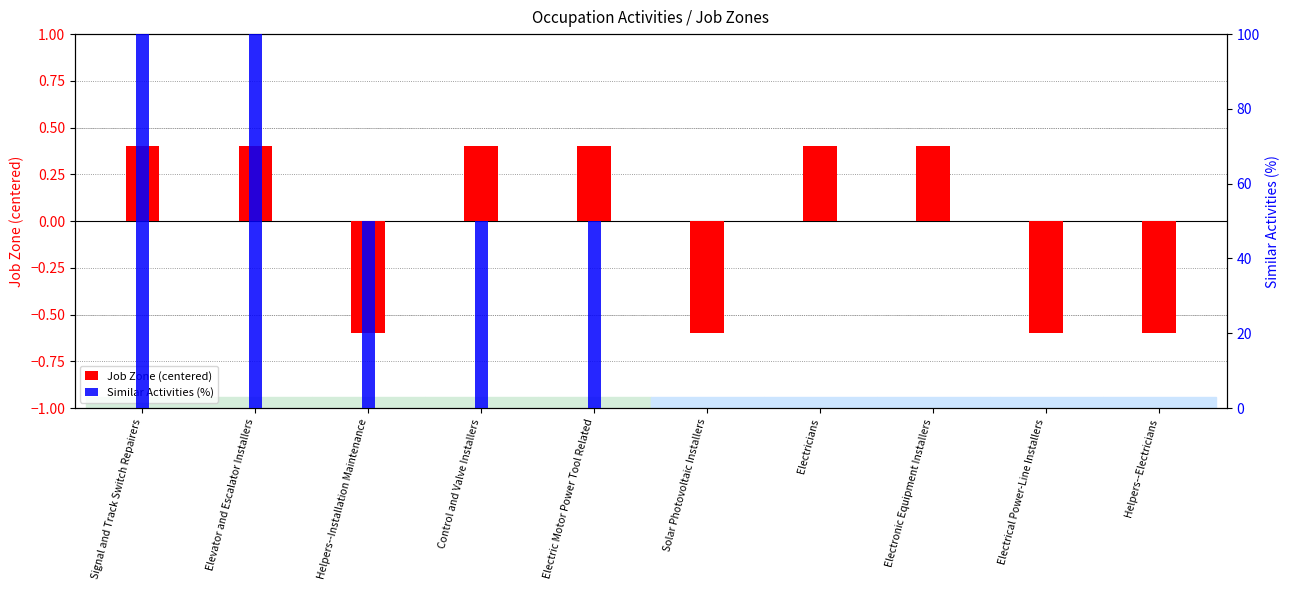

The Job Zone (centered) series shows 0.4 at Electronic Equipment Installers. True or false?

True